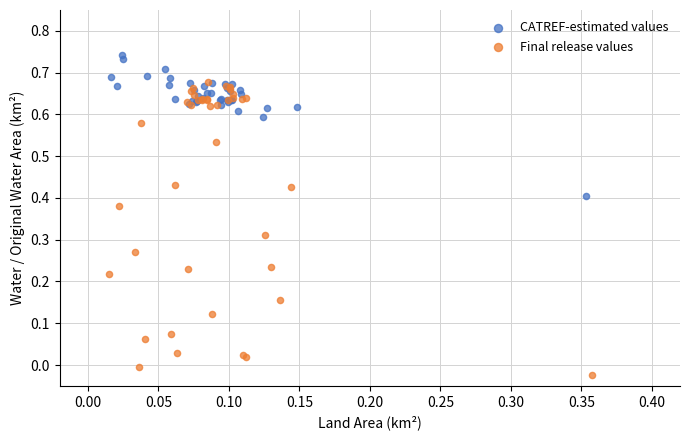

What are all the series names shown in the legend?

CATREF-estimated values, Final release values